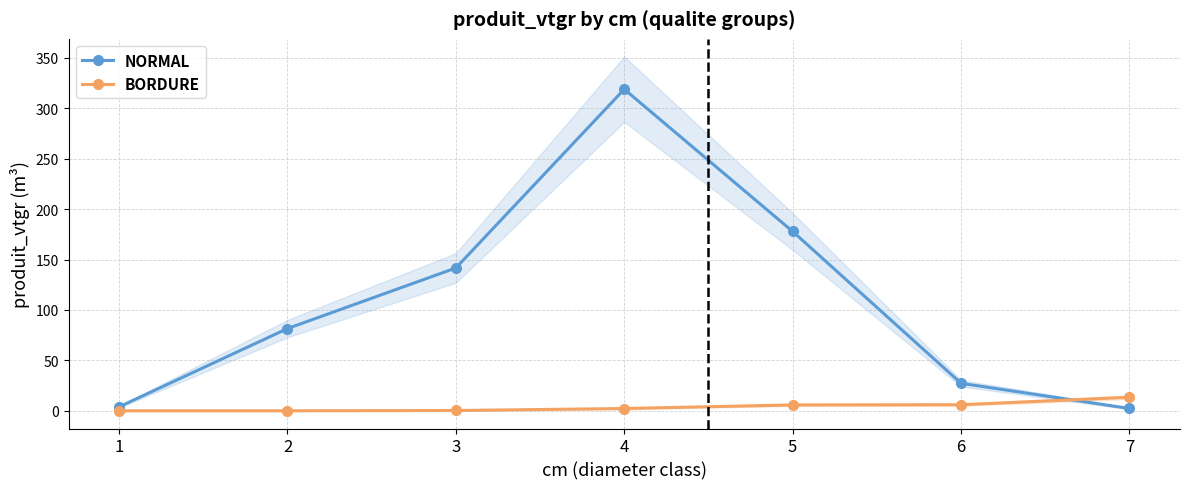

True or false: BORDURE has more than 2 interior local peaks.

False